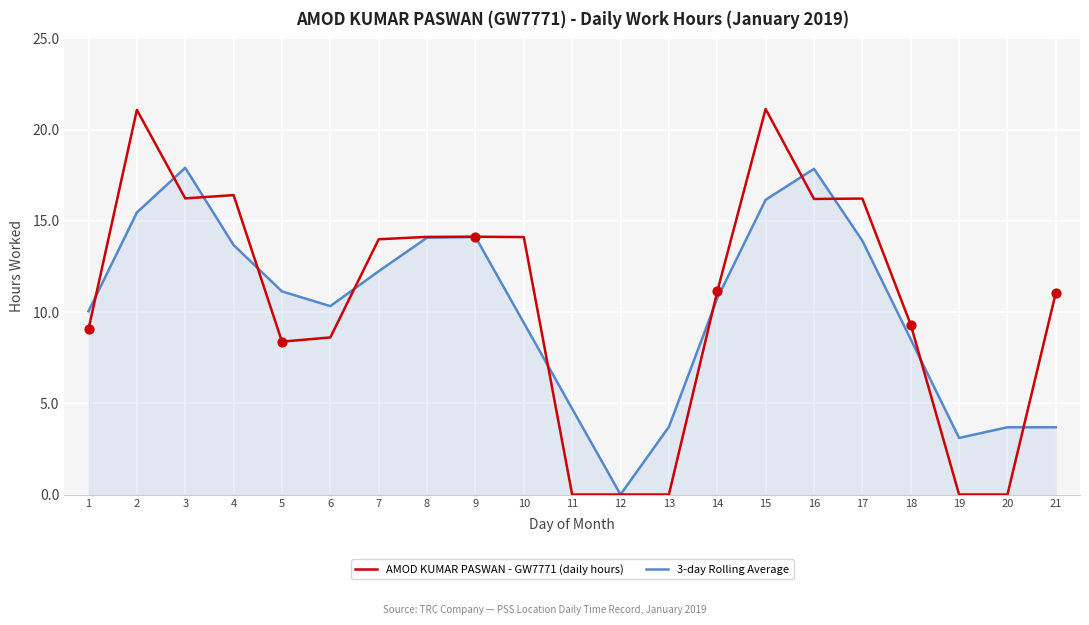

Which series changed the most between 13 and 17?

AMOD KUMAR PASWAN - GW7771 (daily hours)